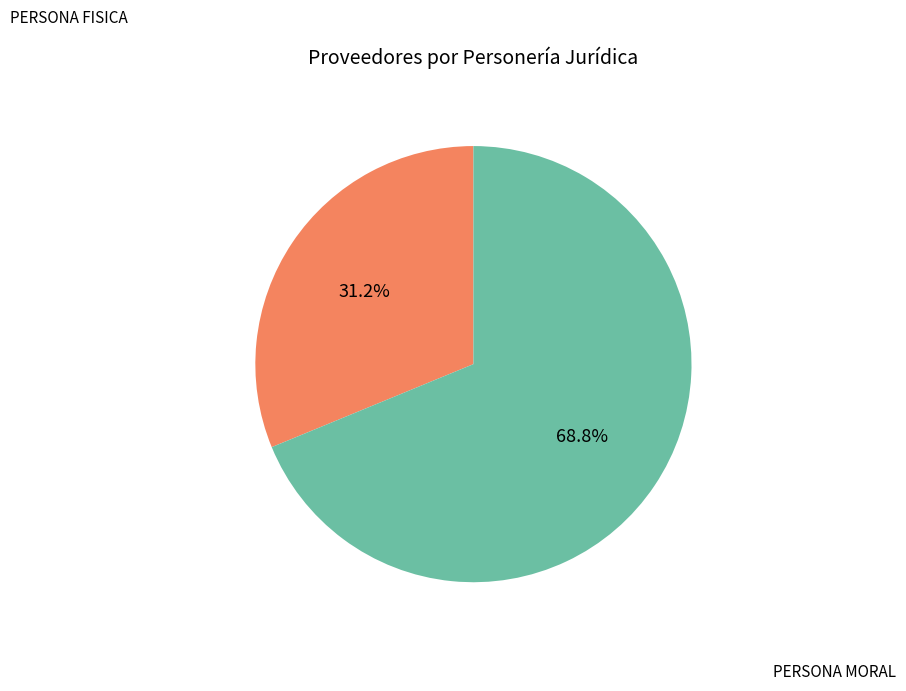

Approximately how many times larger is the value at PERSONA FISICA compared to PERSONA MORAL?

0.5